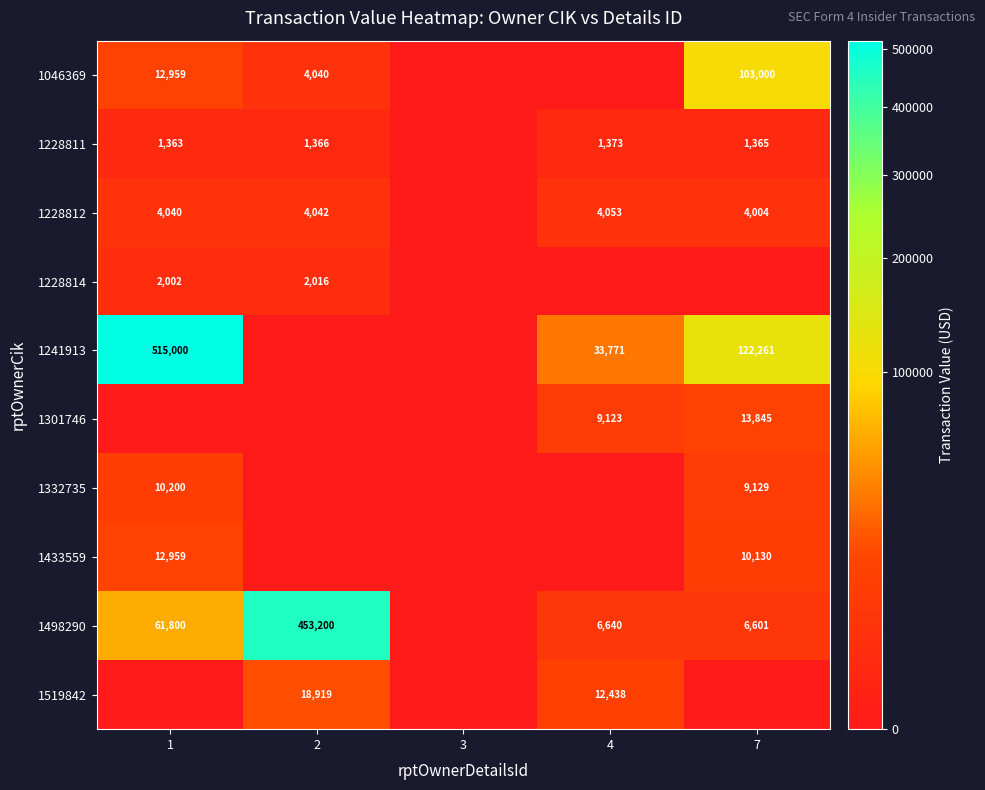

The value of 1301746 at 7 is 18133. True or false?

False